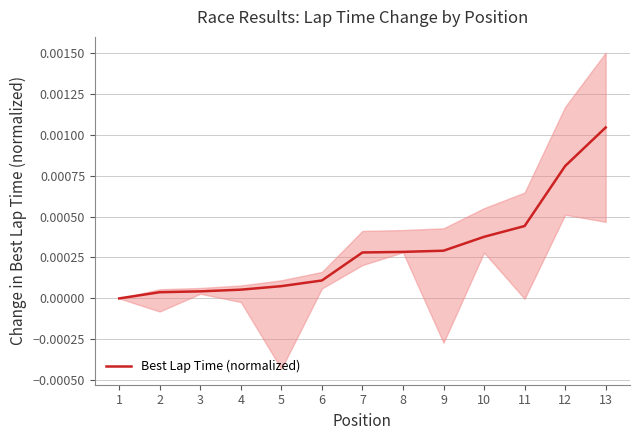

Rank the categories by value from highest to lowest.

13, 12, 11, 10, 9, 8, 7, 6, 5, 4, 3, 2, 1